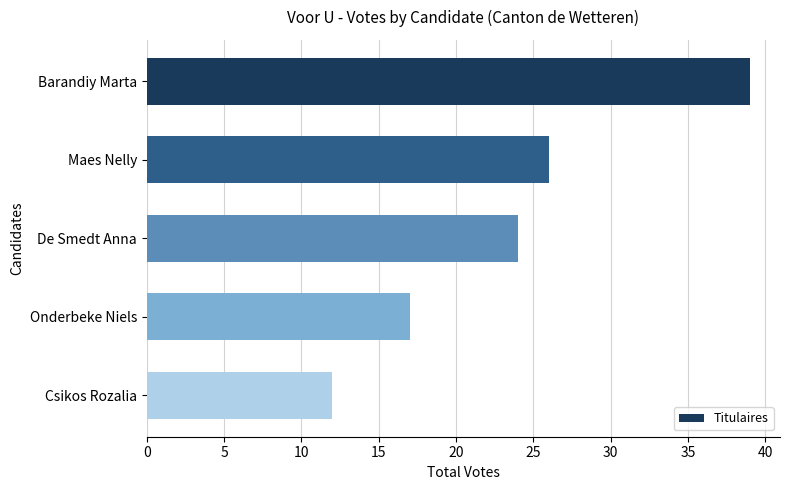

Reading top to bottom, extract all data points from this chart.

Barandiy Marta=39	Maes Nelly=26	De Smedt Anna=24	Onderbeke Niels=17	Csikos Rozalia=12